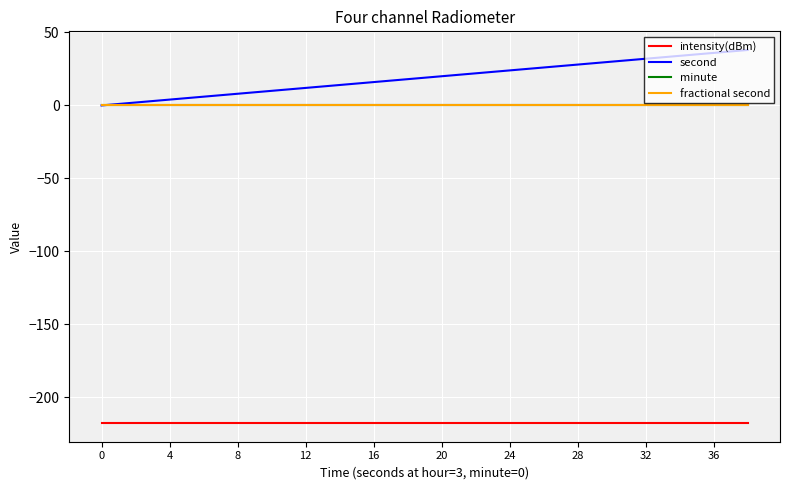

Is this an area chart (filled region under the line)?

No